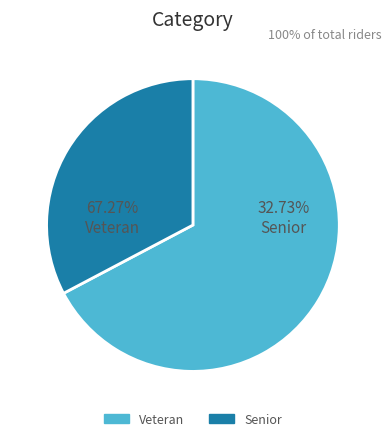

Is the sum of Veteran and Senior greater than half?

Yes